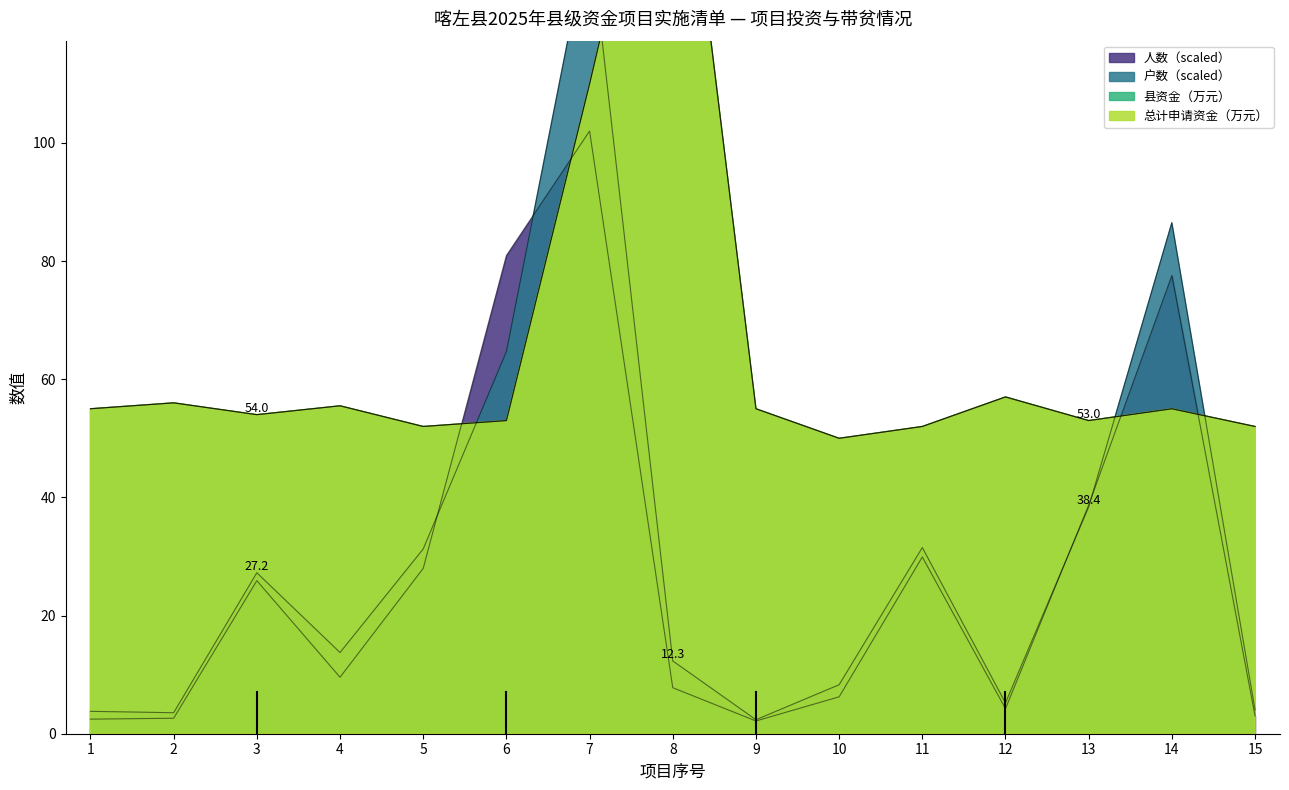

Where is the first local maximum for 户数?

3